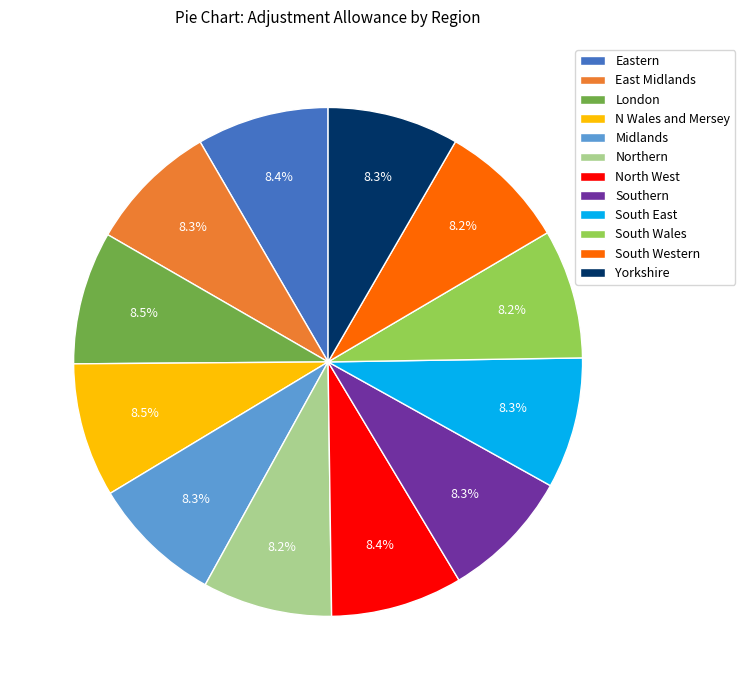

How much of the chart is everything except Eastern?

91.6%